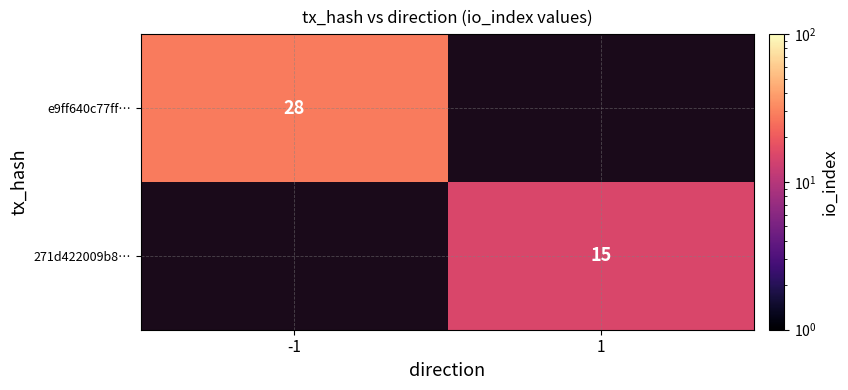

At how many categories does at least one series exceed 21?

1